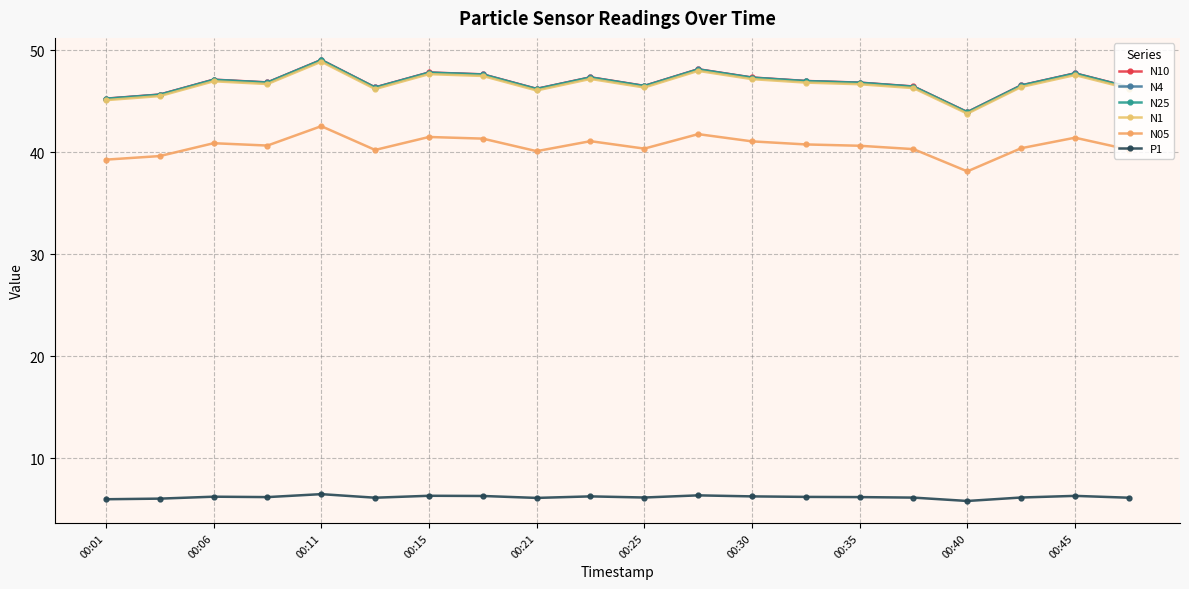

How many lines are shown in the chart?

6